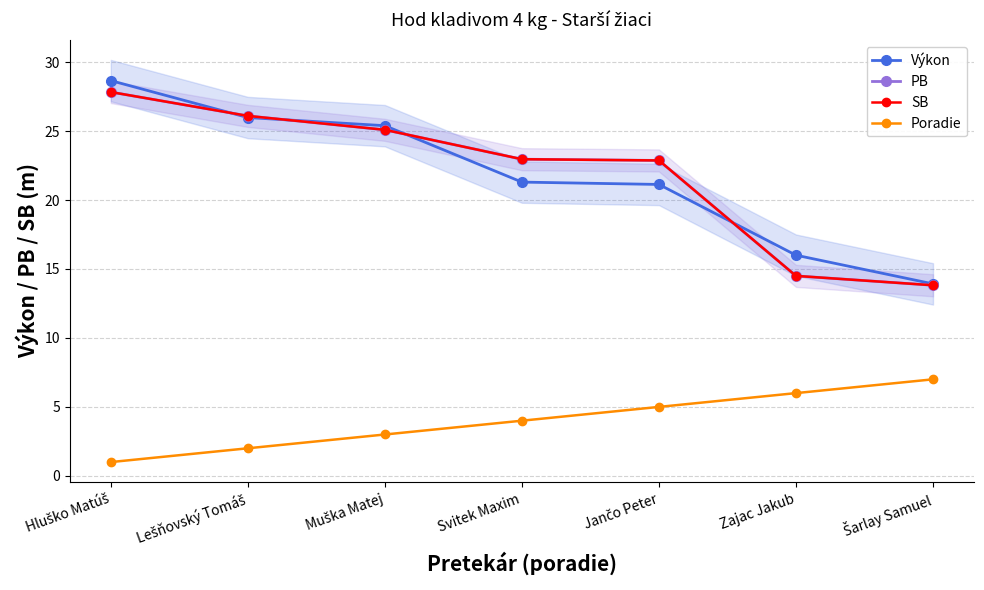

Reading right to left, list all the values displayed in this chart.

Výkon: Šarlay Samuel=13.9	Zajac Jakub=16.0	Jančo Peter=21.1	Svitek Maxim=21.3	Muška Matej=25.4	Lešňovský Tomáš=26.0	Hluško Matúš=28.7
PB: Šarlay Samuel=13.8	Zajac Jakub=14.5	Jančo Peter=22.9	Svitek Maxim=23.0	Muška Matej=25.1	Lešňovský Tomáš=26.1	Hluško Matúš=27.8
SB: Šarlay Samuel=13.8	Zajac Jakub=14.5	Jančo Peter=22.9	Svitek Maxim=23.0	Muška Matej=25.1	Lešňovský Tomáš=26.1	Hluško Matúš=27.8
Poradie: Šarlay Samuel=7.0	Zajac Jakub=6.0	Jančo Peter=5.0	Svitek Maxim=4.0	Muška Matej=3.0	Lešňovský Tomáš=2.0	Hluško Matúš=1.0